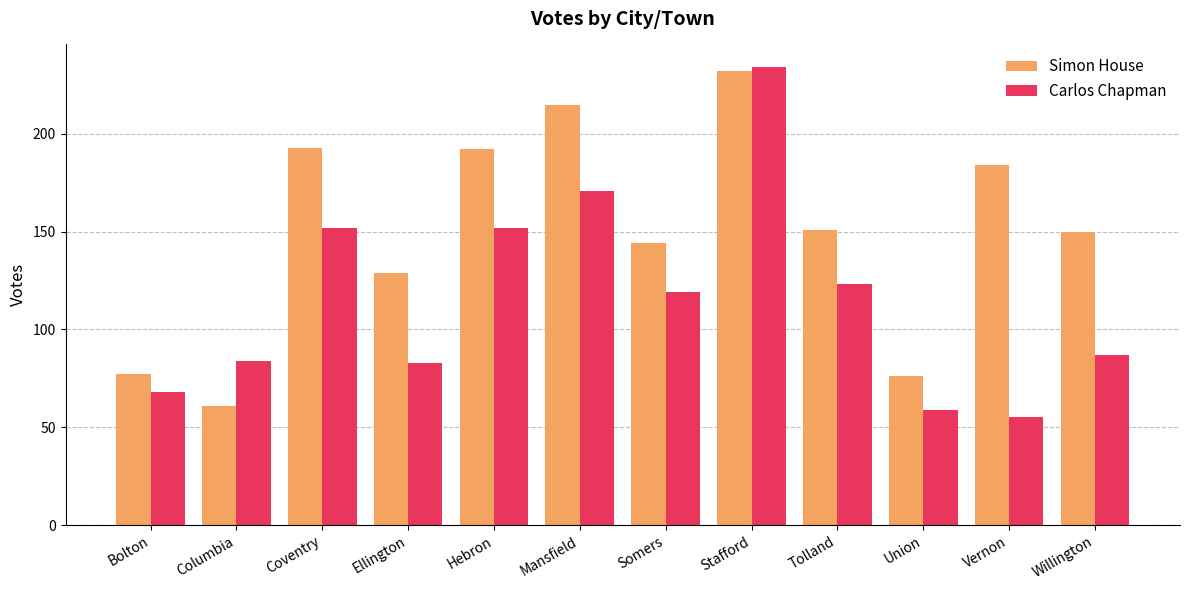

Which series has the largest total across all categories?

Simon House